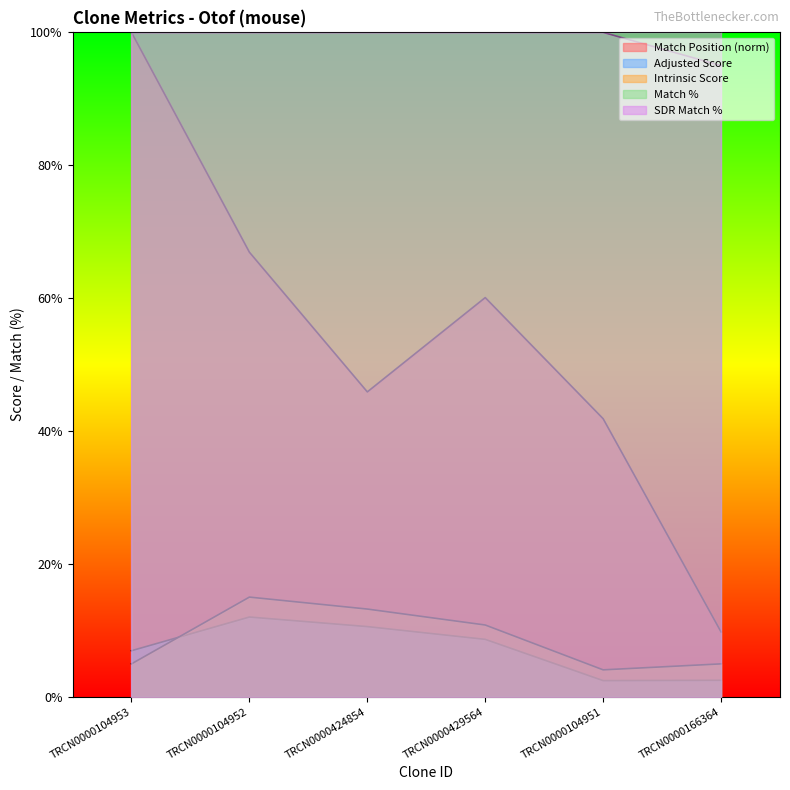

At which label is Match % closest to 97?

TRCN0000166364